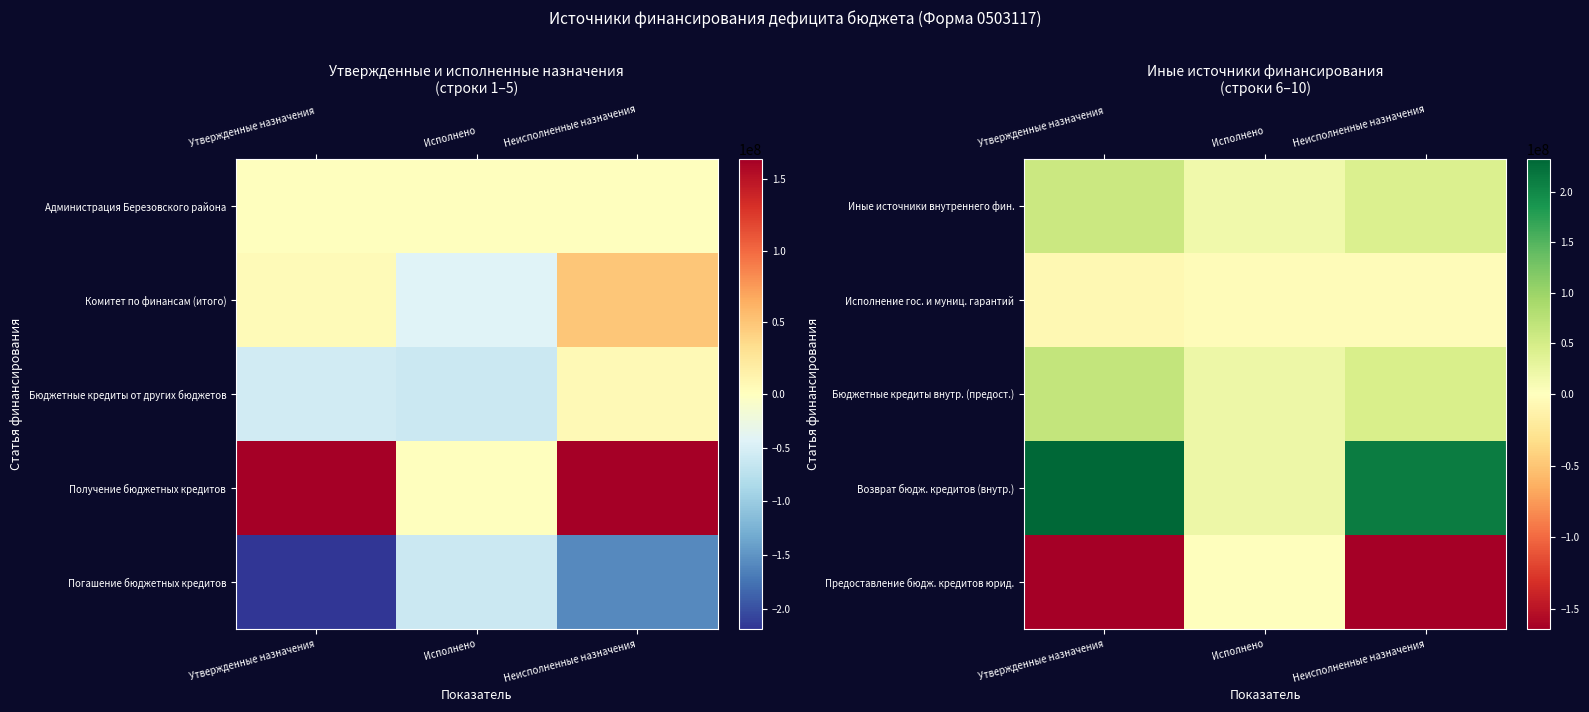

True or false: Исполнение гос. и муниц. гарантий has a value of -10063166.3 at Утвержденные назначения.

False